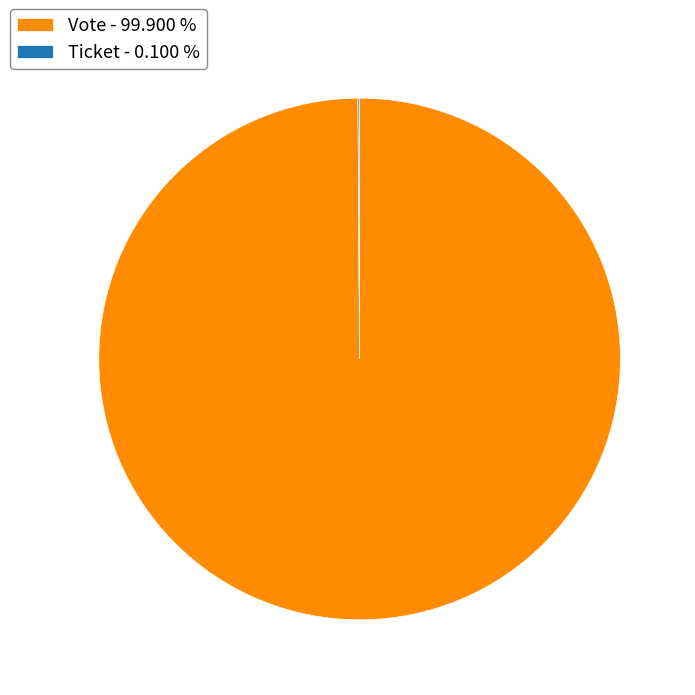

Is there a majority slice in this chart?

Yes